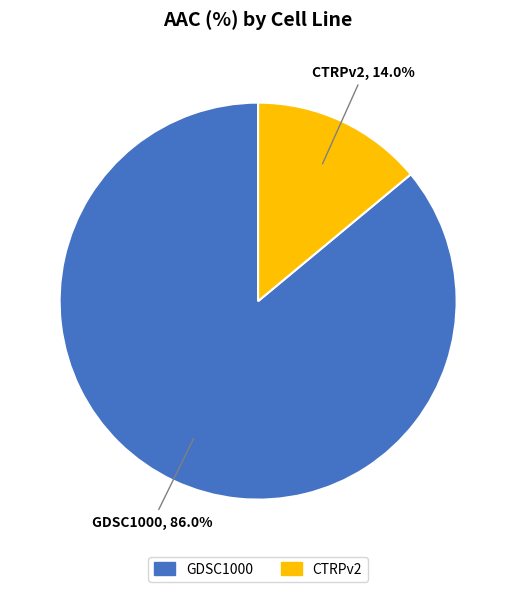

The GDSC1000 slice represents 86% of the pie. True or false?

True